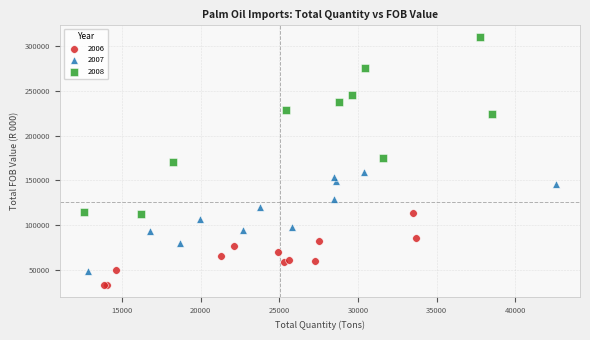

Which series has the widest spread of Y values?

2008